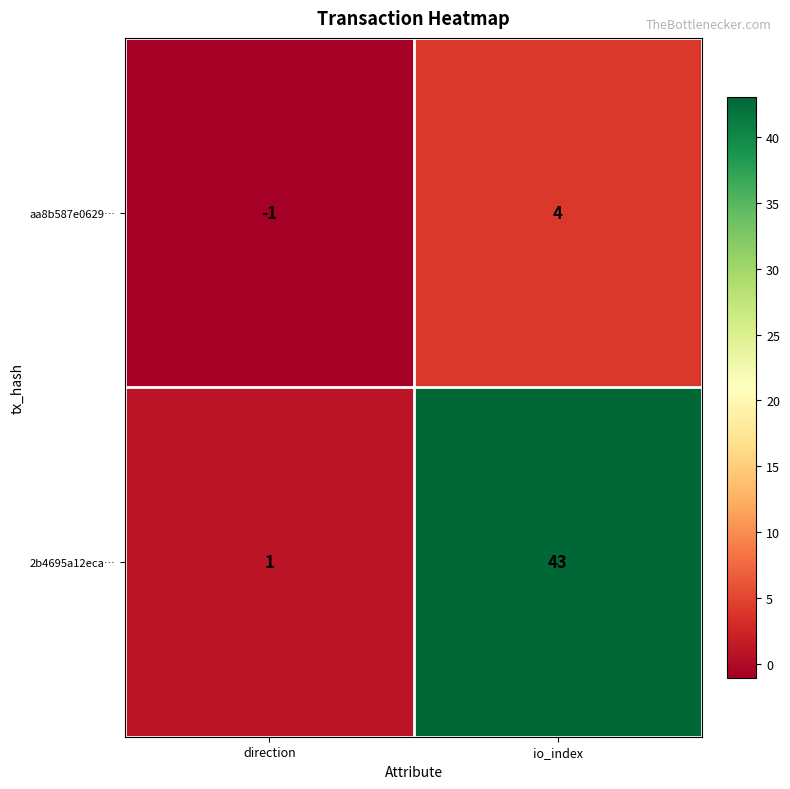

Where is 2b4695a12eca… nearest to the value 22?

direction